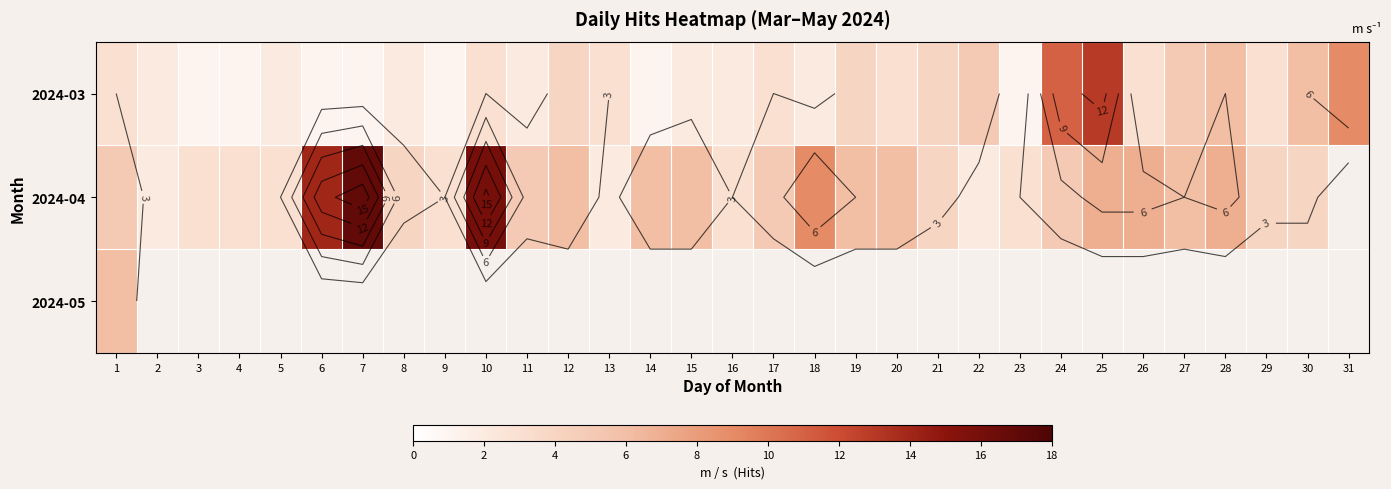

Rank the categories by 2024-03 value from lowest to highest.

3, 4, 6, 7, 9, 14, 23, 2, 5, 8, 11, 15, 16, 18, 1, 10, 13, 17, 20, 26, 29, 12, 19, 21, 22, 27, 28, 30, 31, 24, 25